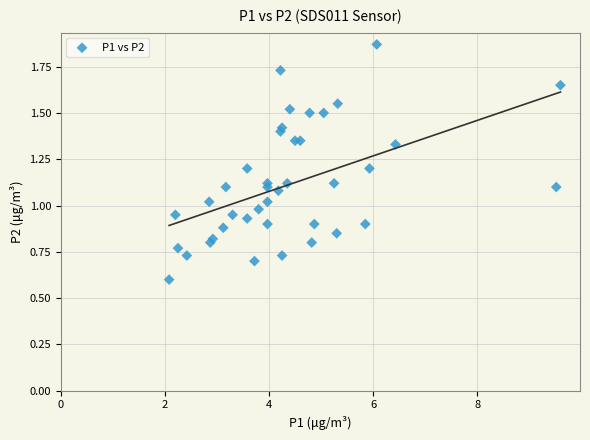

What is the range of X values (max minus min)?

7.5